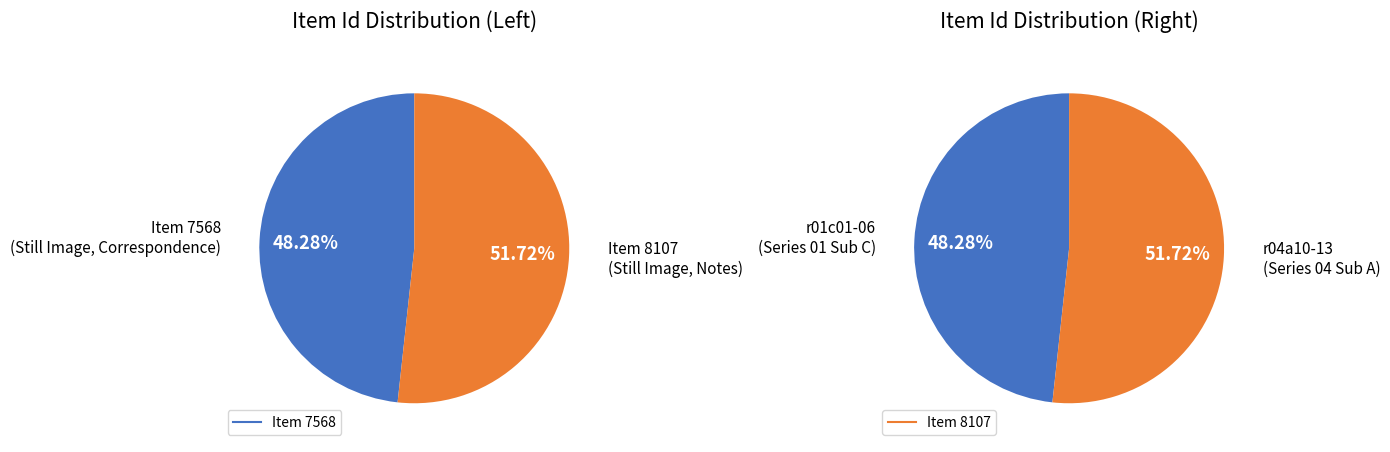

Is the sum of Item 8107 and Item 7568 greater than half?

Yes